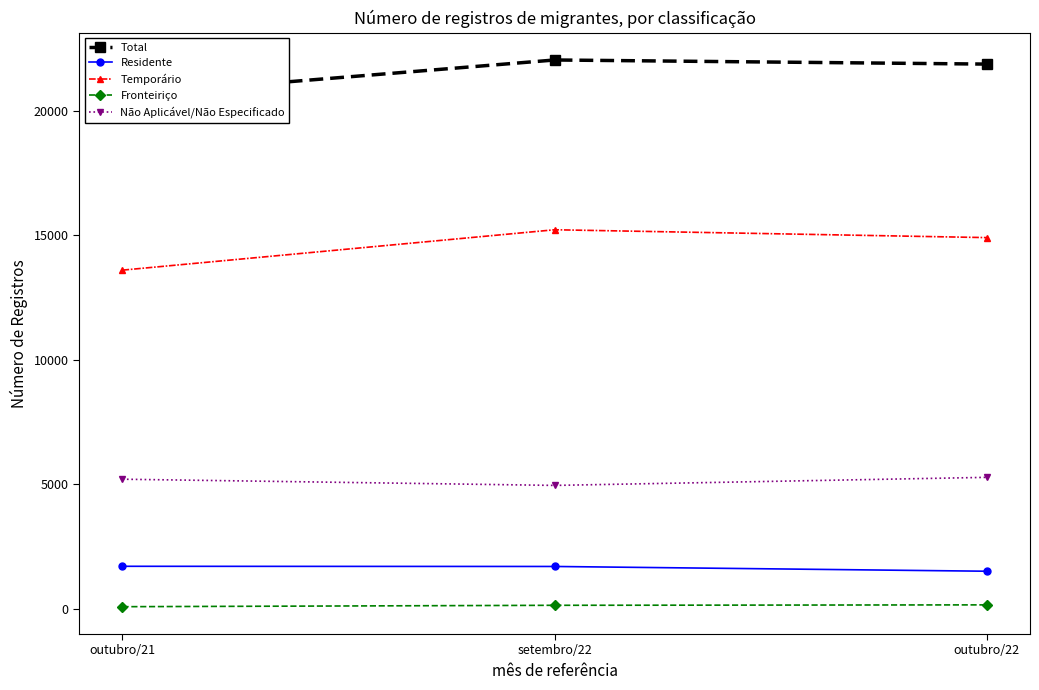

Where is Temporário nearest to the value 14406?

outubro/22